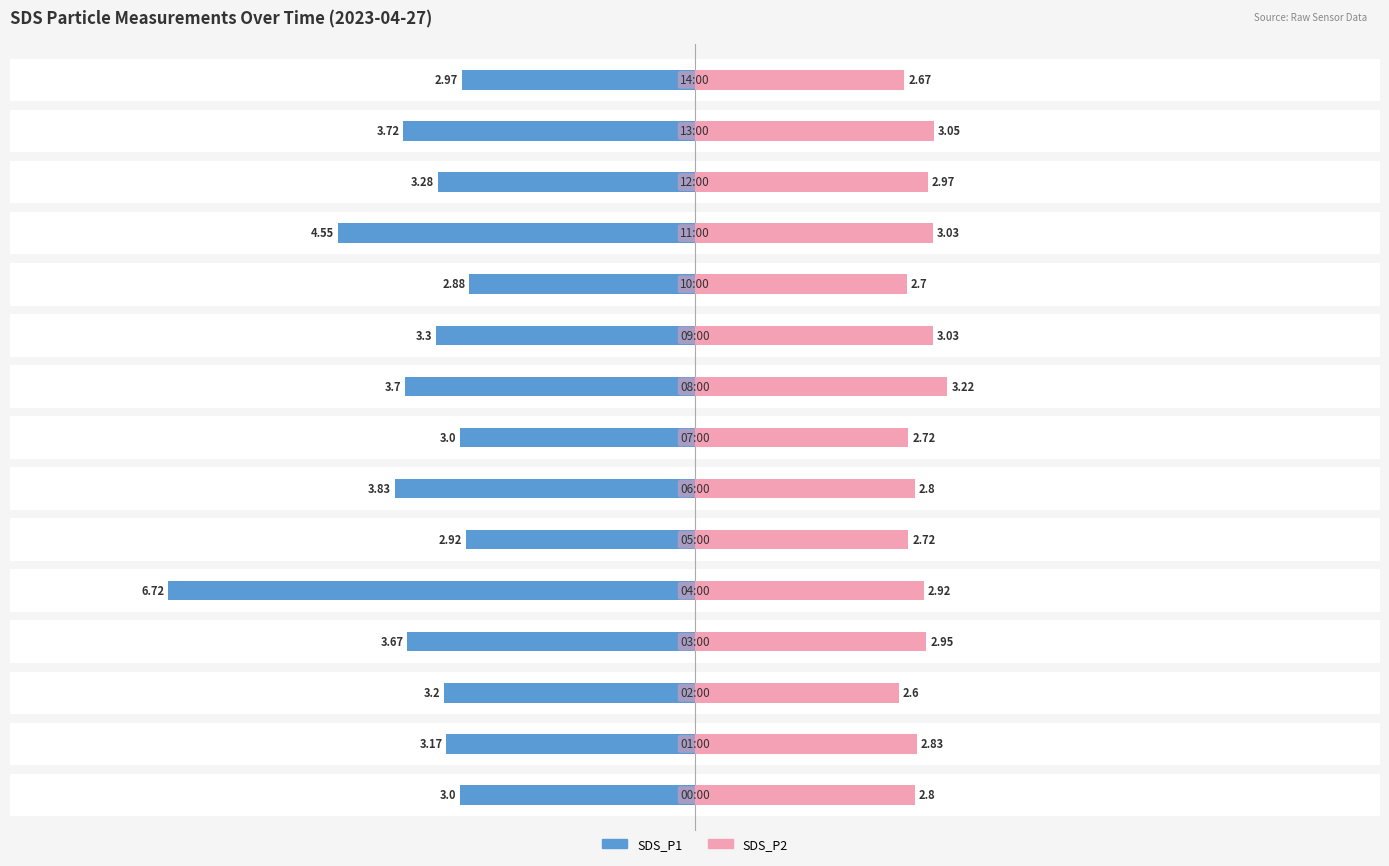

The SDS_P2 series shows 3.0 at 9. True or false?

True